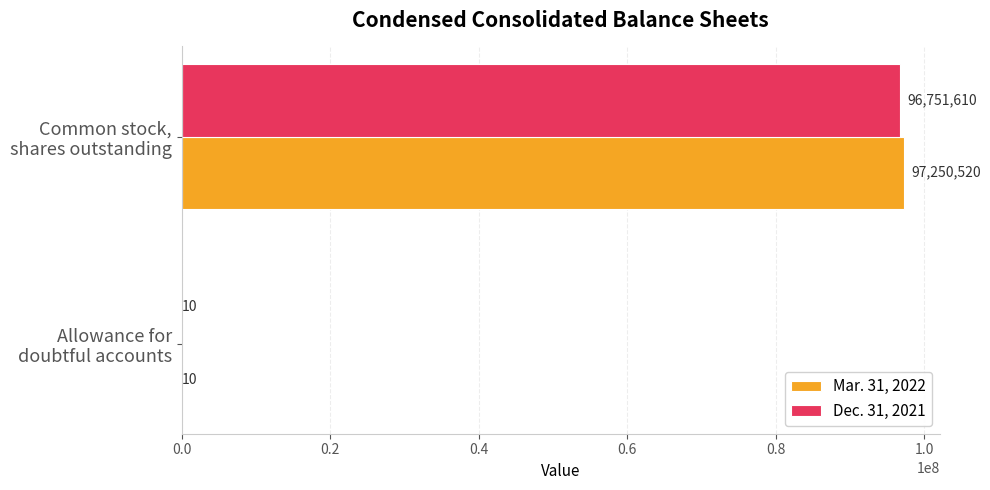

What is the sum of all Dec. 31, 2021 values?

96751620